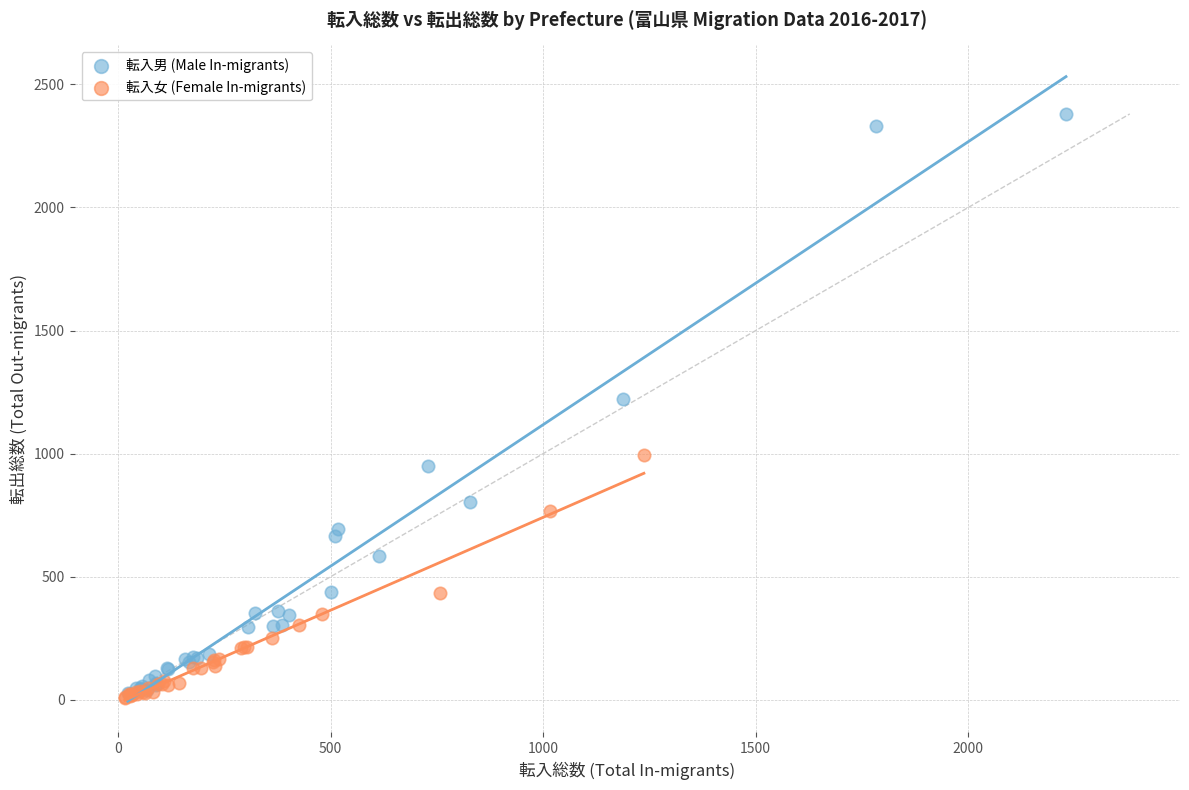

Which series reaches the maximum Y coordinate?

転入男 (Male In-migrants)